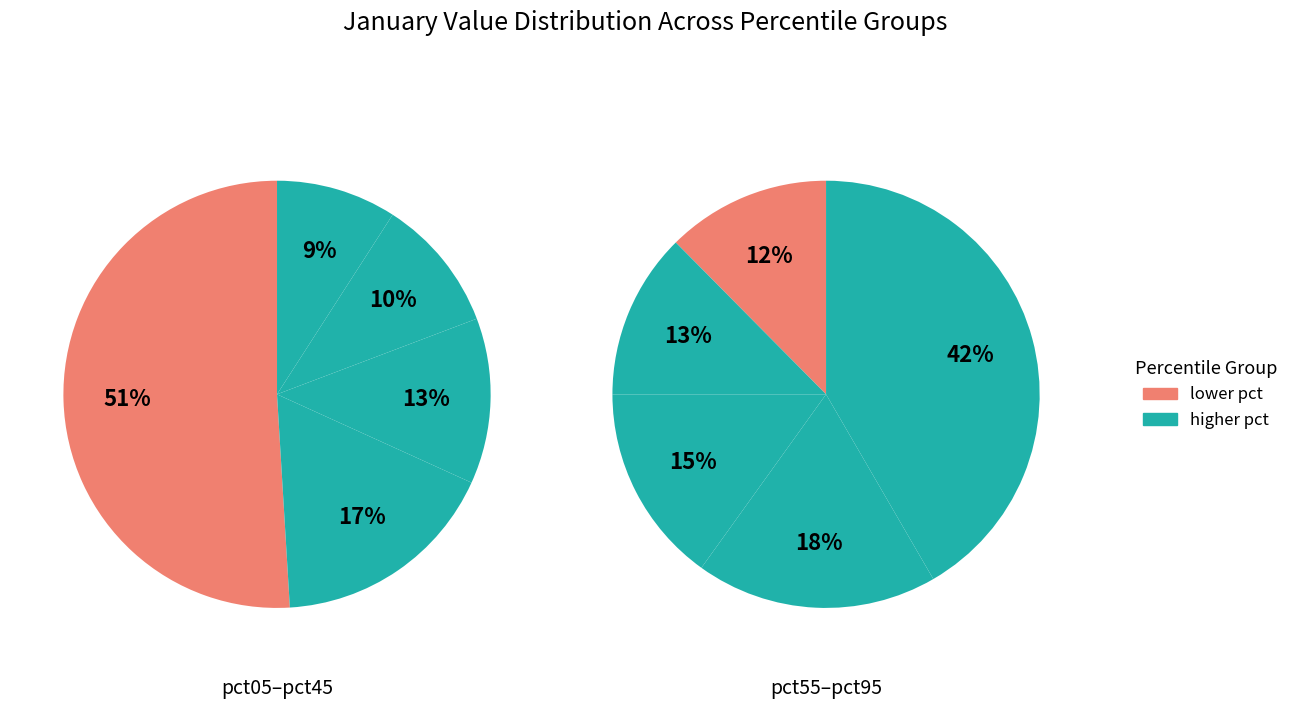

Is there a majority slice in this chart?

No